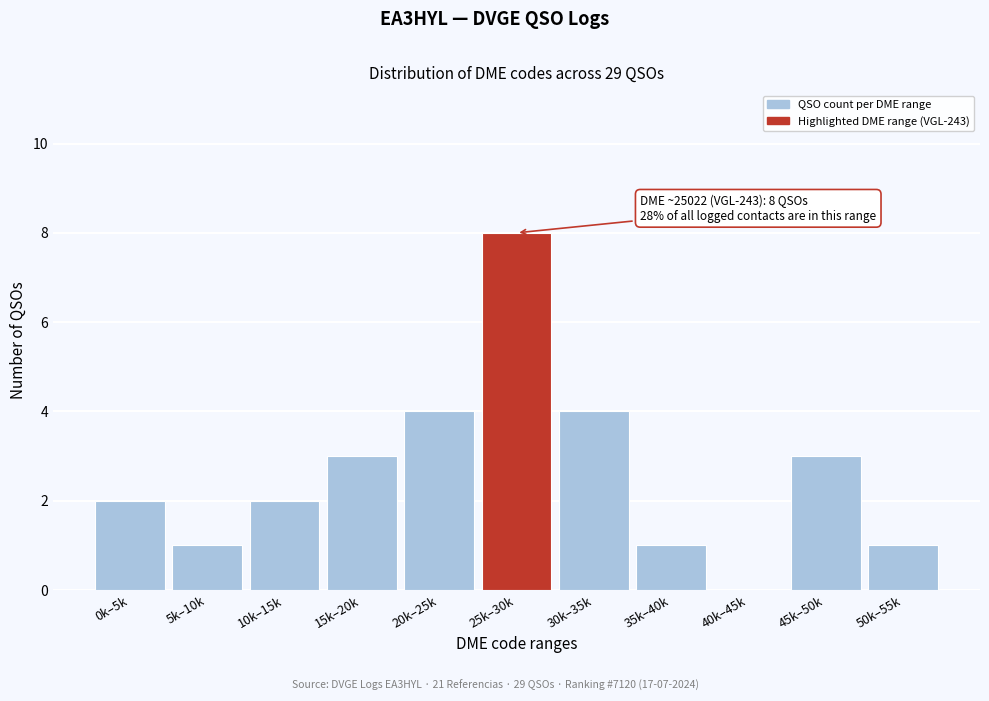

Reading right to left, list all the values displayed in this chart.

50k–55k=1	45k–50k=3	40k–45k=0	35k–40k=1	30k–35k=4	25k–30k=8	20k–25k=4	15k–20k=3	10k–15k=2	5k–10k=1	0k–5k=2